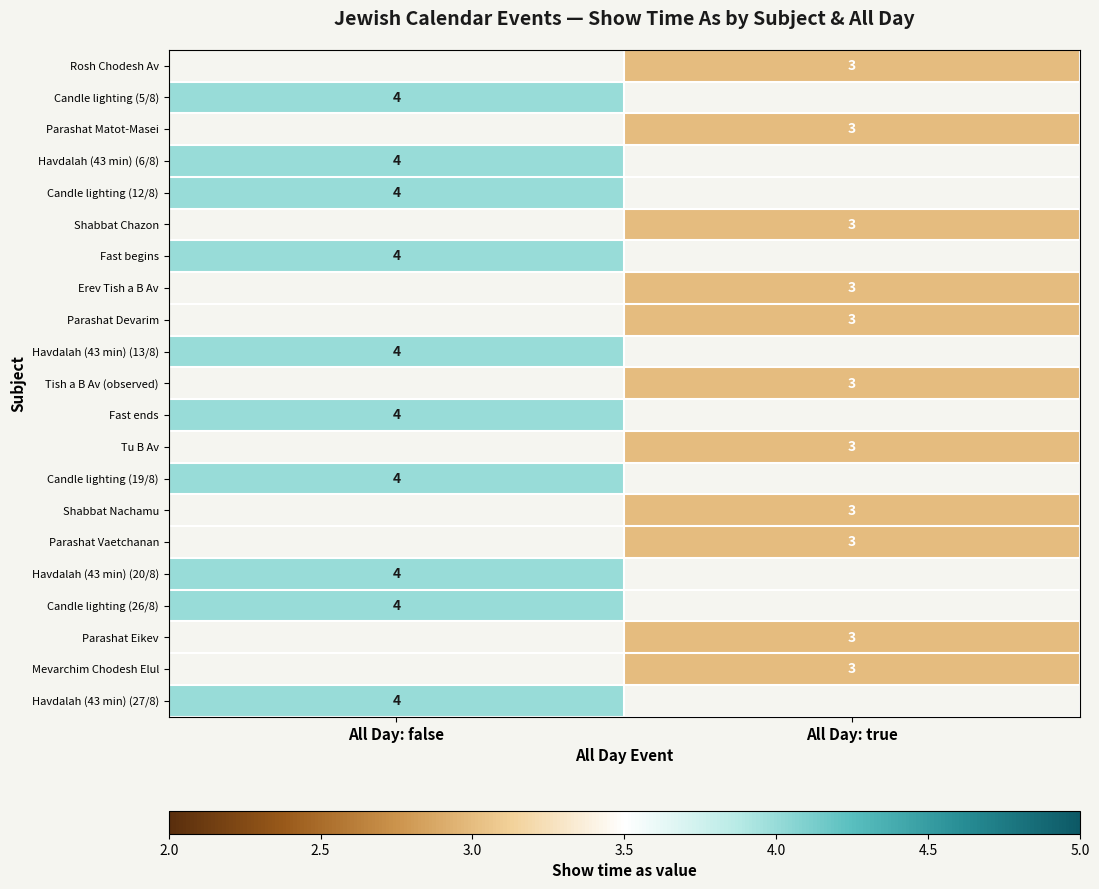

The value of Shabbat Nachamu at All Day: true is 1. True or false?

False